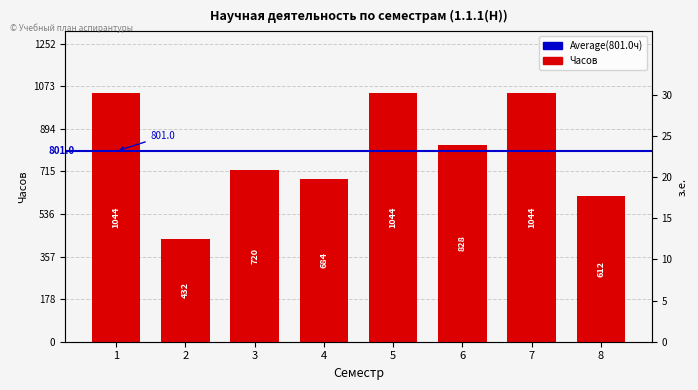

The chart shows a value of 1454 at 6. True or false?

False